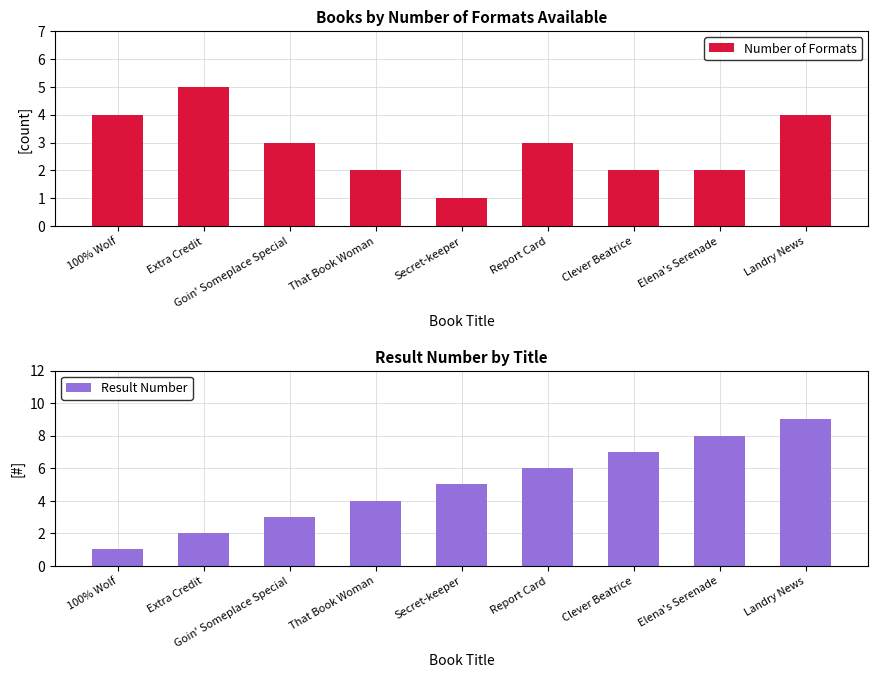

What position from the right is Goin' Someplace Special?

7